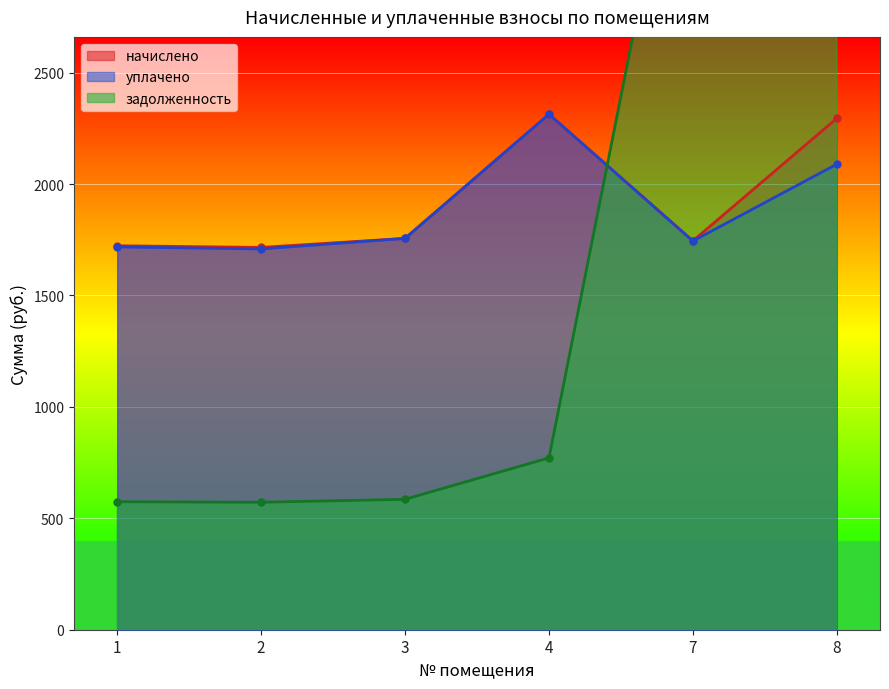

At which label does уплачено reach its peak?

4